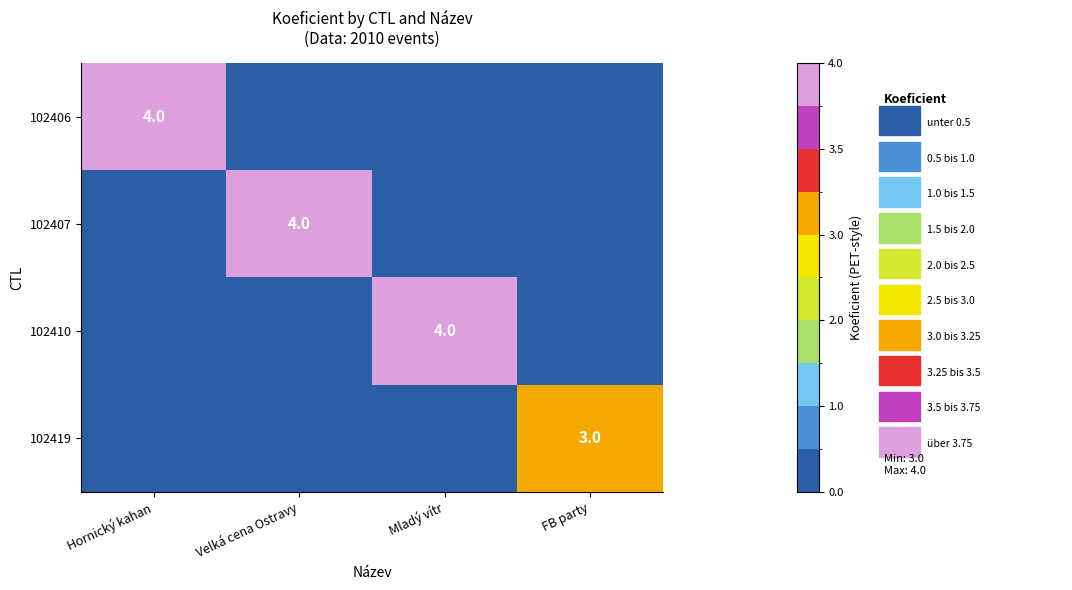

Is it true that 102410 equals 6 at Mladý vítr?

False